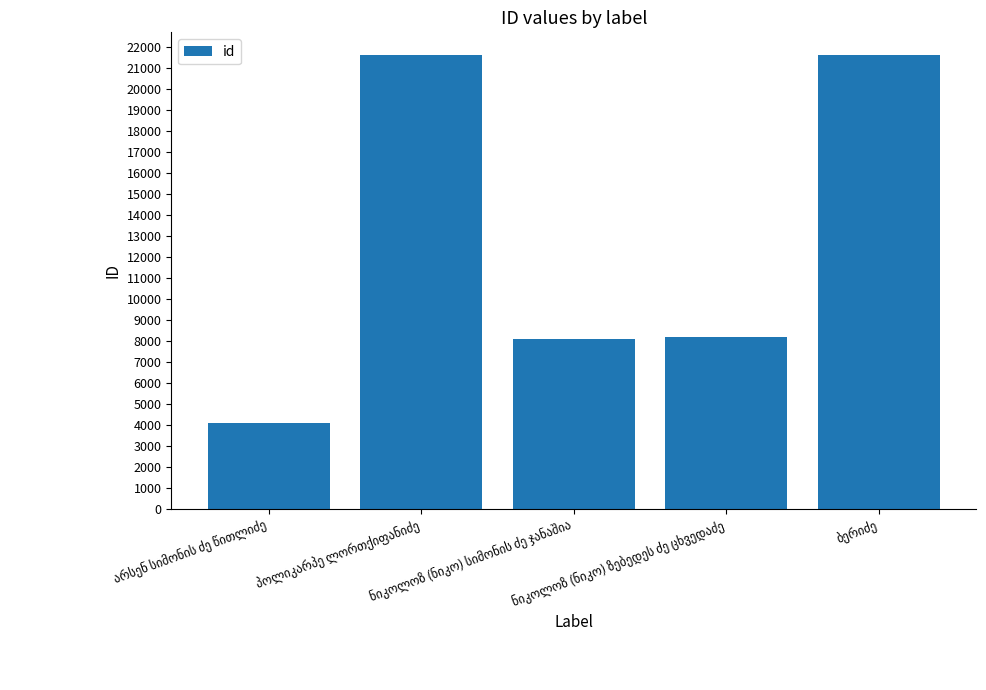

What is the average value?

12741